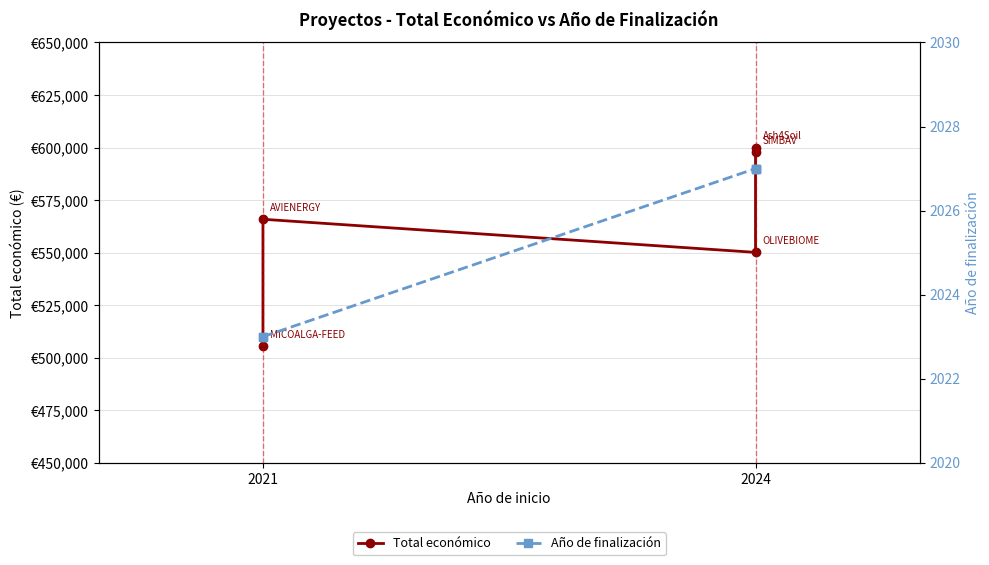

True or false: Año de finalización and Total económico cross at least once.

False